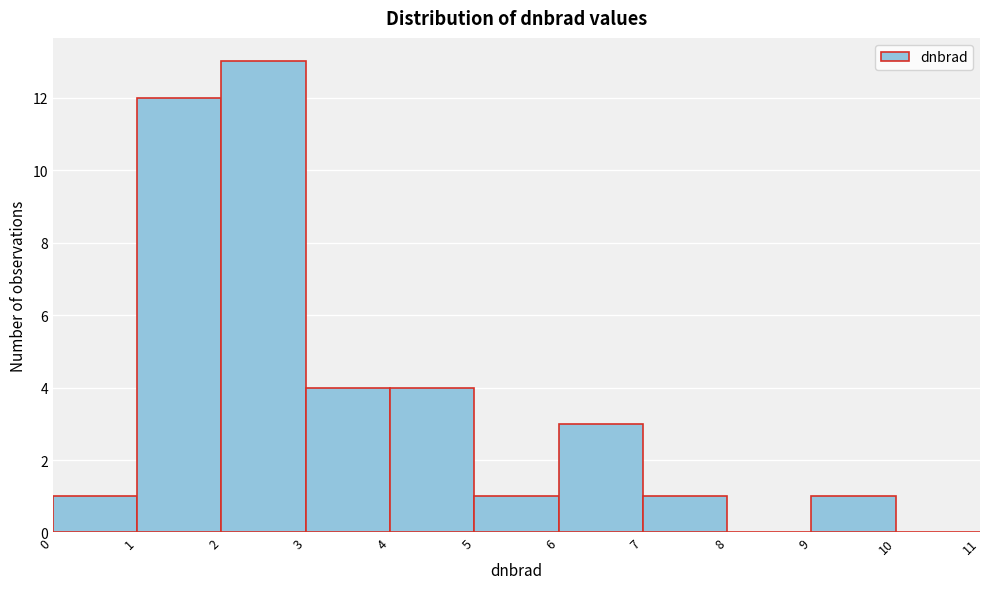

How tall is the bar that spans 5 to 6 on the x-axis? The values are not printed on the chart, so give them approximately, as read against the axis.

1